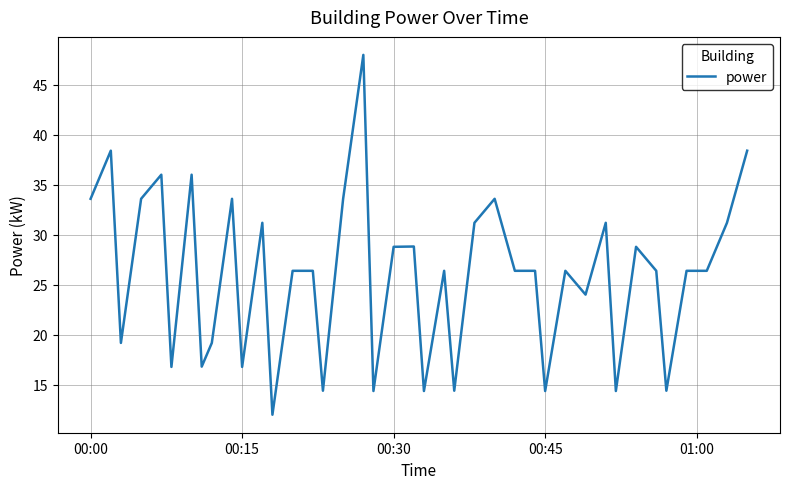

What is the maximum value shown in the chart?

48.0